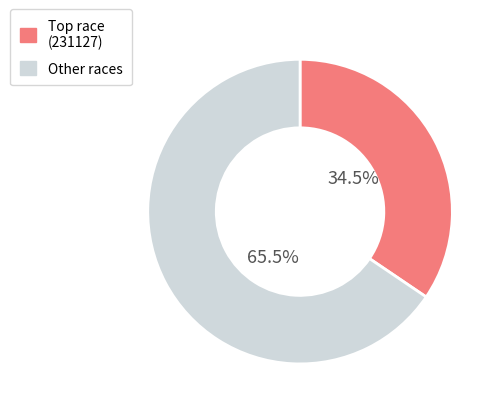

Is Other races the majority of the pie?

Yes